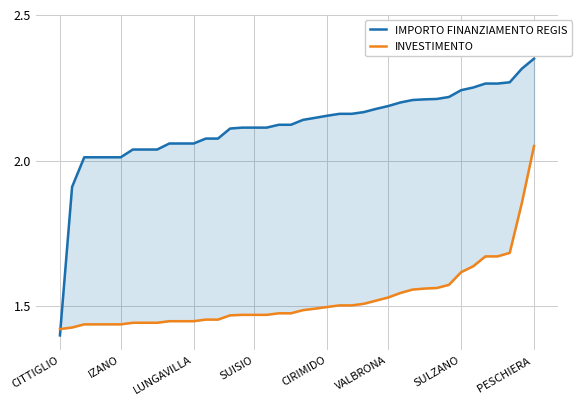

After their last crossing, which series has the higher values: INVESTIMENTO or IMPORTO FINANZIAMENTO REGIS?

IMPORTO FINANZIAMENTO REGIS